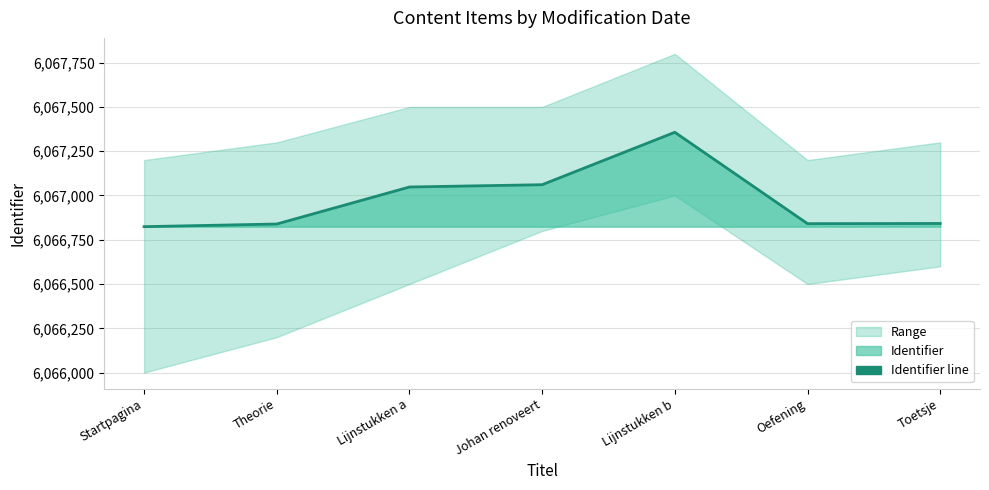

True or false: the data shows 3321743 at Oefening.

False